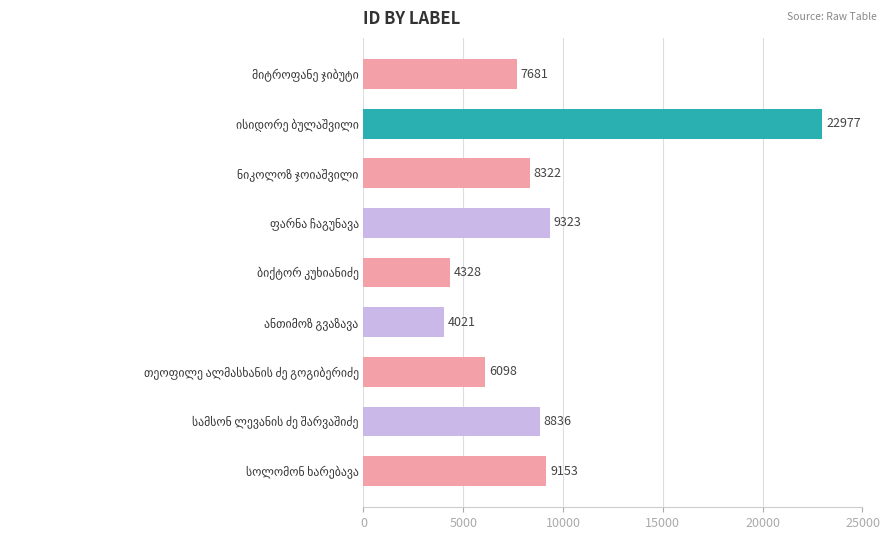

What is the minimum value shown in the chart?

4021